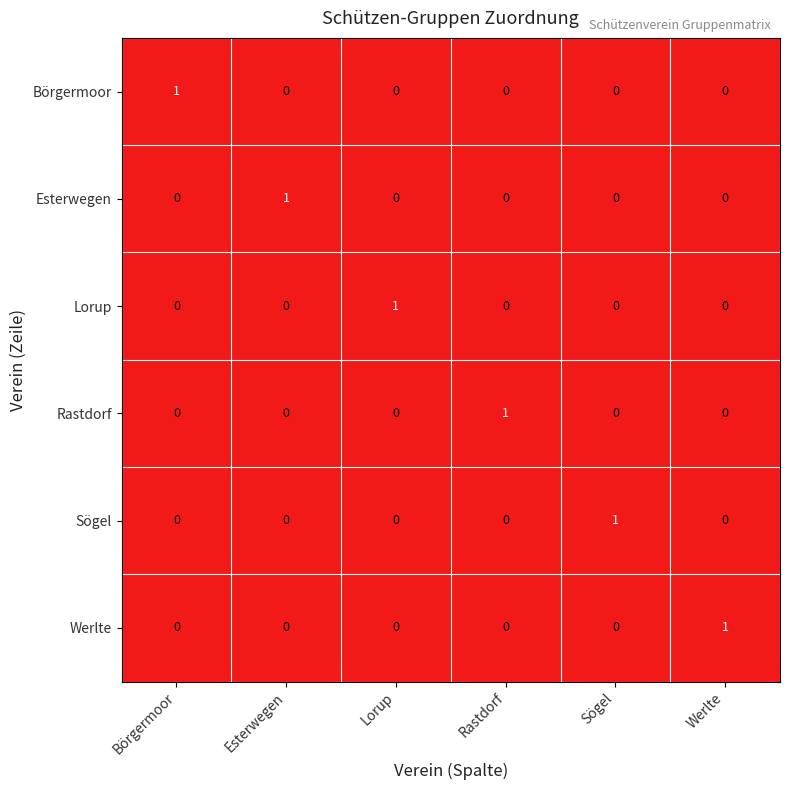

Is it true that Esterwegen equals -1 at Lorup?

False